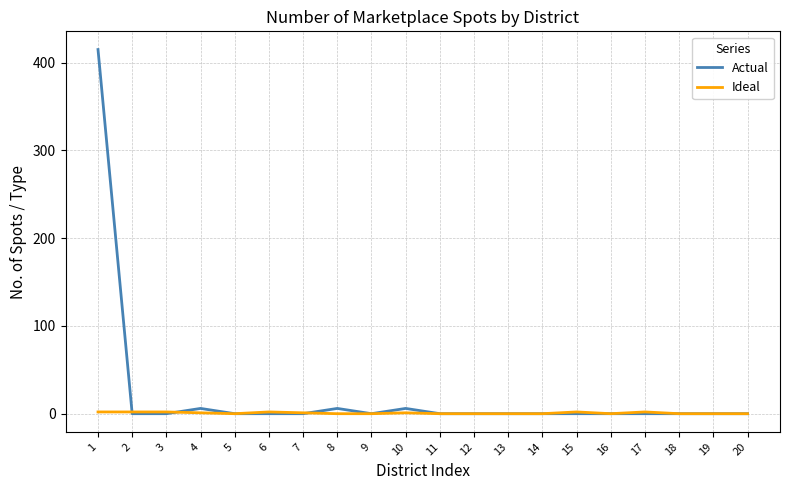

Rank the series by their average value, from highest to lowest.

Actual, Ideal